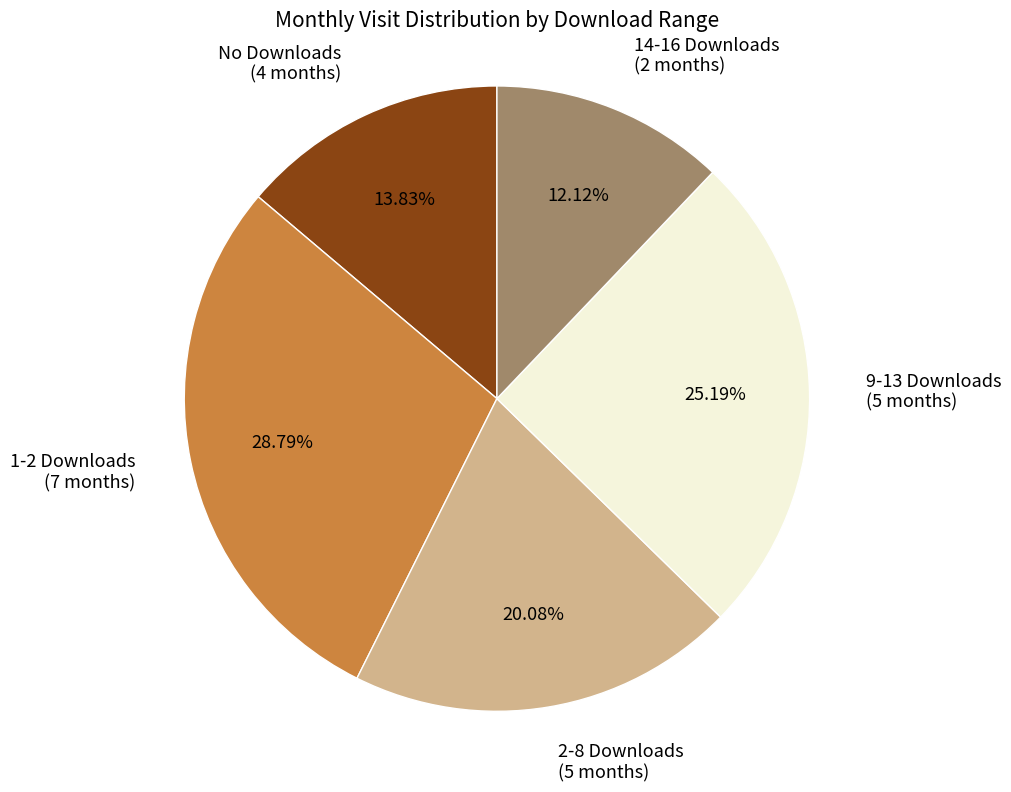

To the nearest percent, what is the difference between the largest and smallest slice percentages?

17%